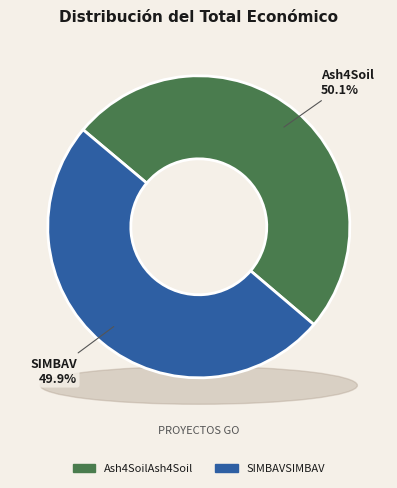

How much of the chart is everything except Grupo Operativo Ash4Soil?

49.9%